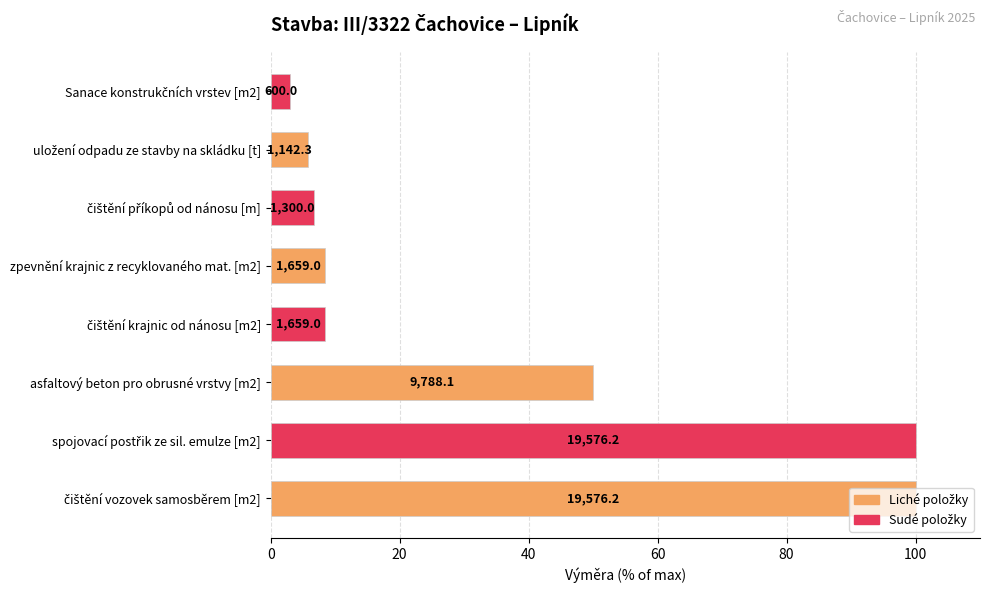

Does the chart contain any negative values?

No